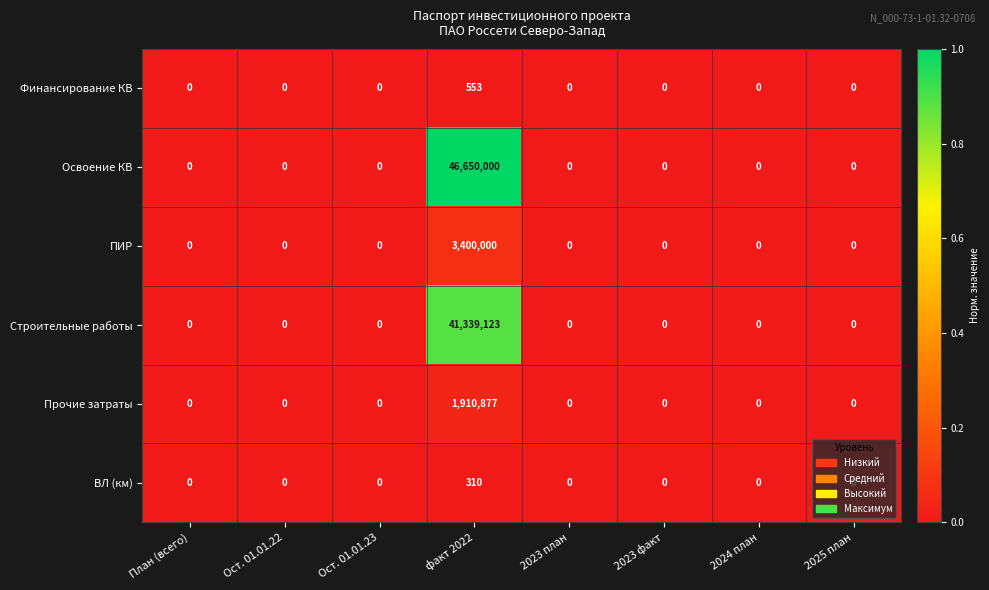

Which series has the widest spread of values?

Освоение КВ